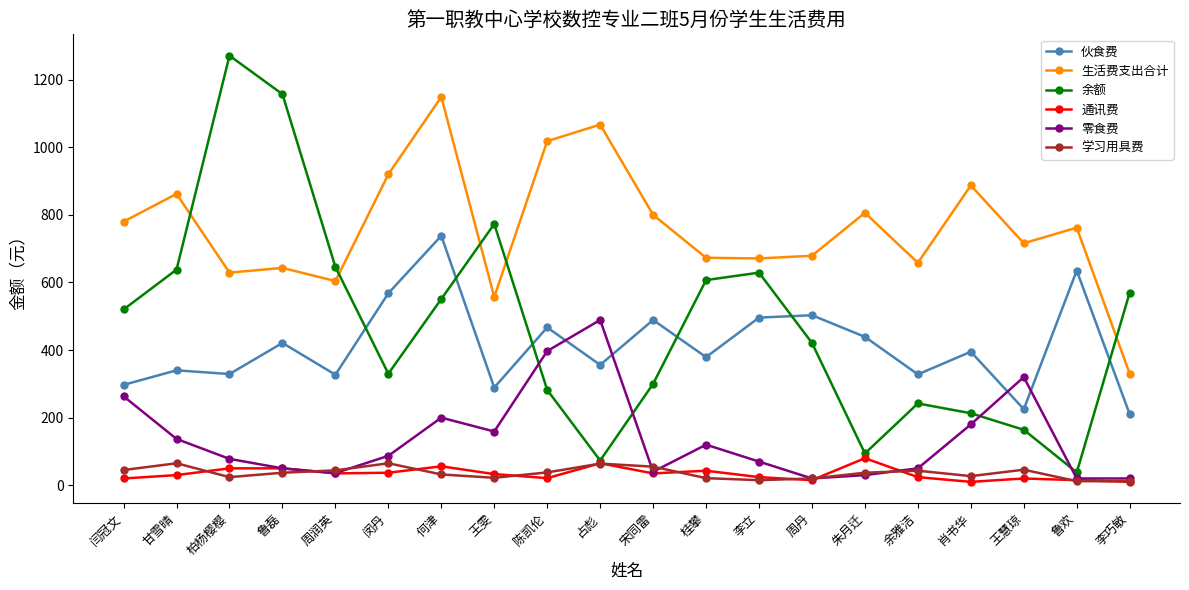

At how many categories does at least one series exceed 1246?

1